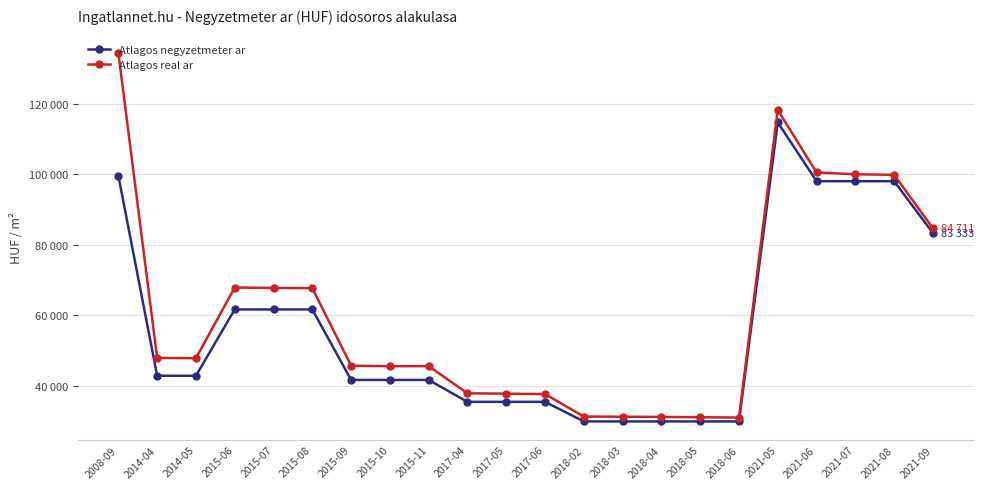

True or false: Atlagos negyzetmeter ar and Atlagos real ar cross at least once.

False